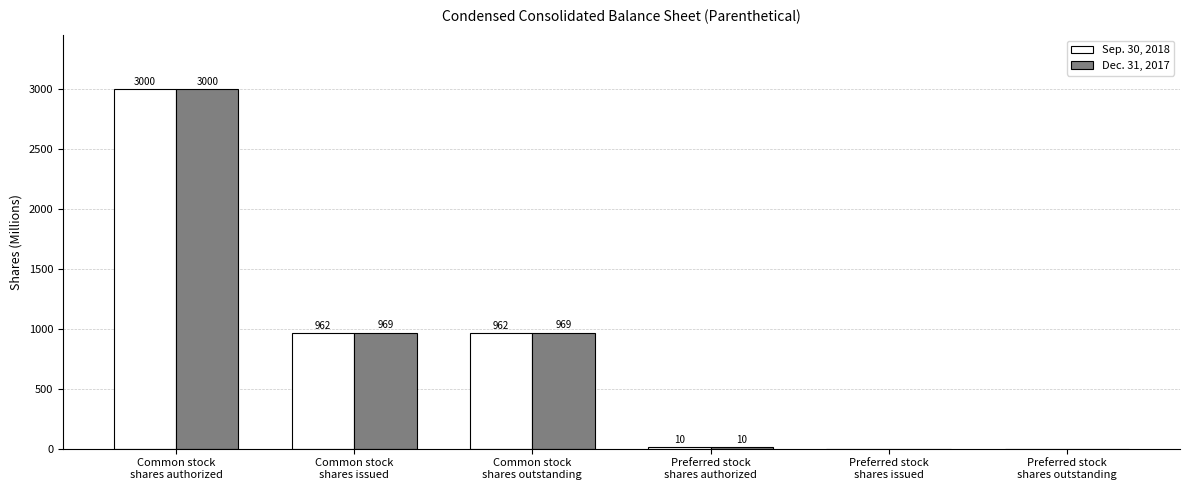

What is the maximum value for Sep. 30, 2018?

3000